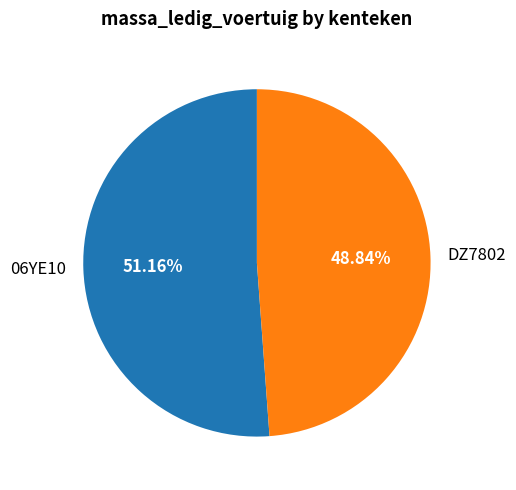

Between DZ7802 and 06YE10, which is larger?

06YE10